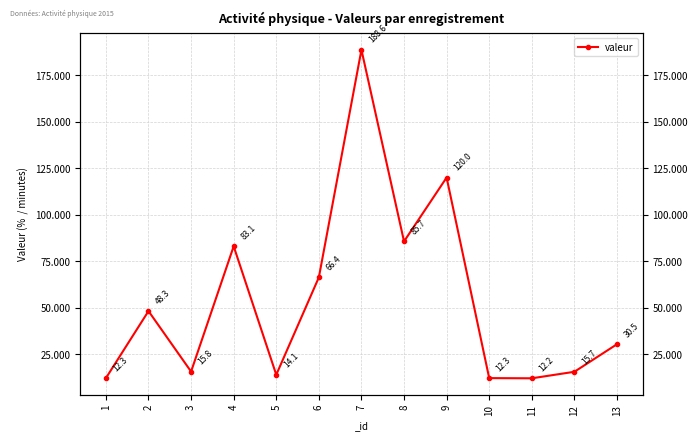

Rank the categories by value from highest to lowest.

7, 9, 8, 4, 6, 2, 13, 3, 12, 5, 1, 10, 11